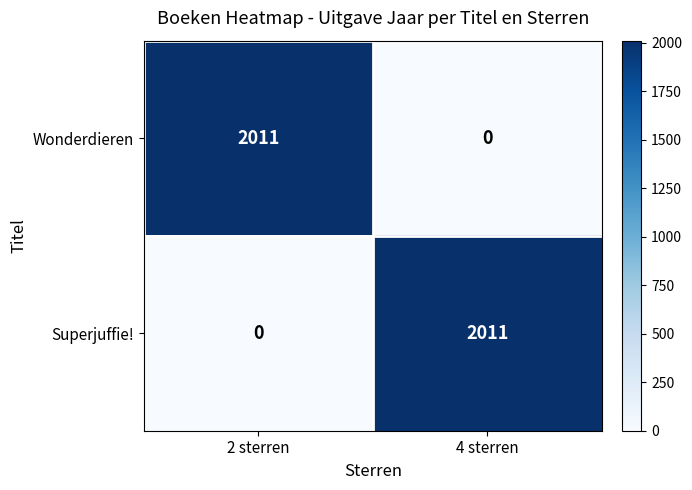

At how many categories does at least one series exceed 1984?

2